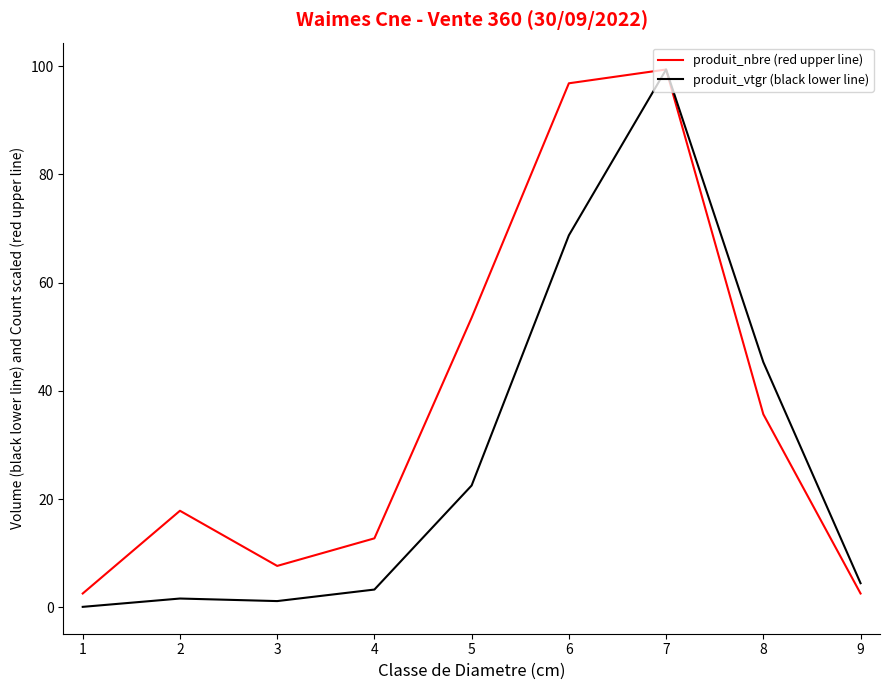

Is the value of produit_nbre (red upper line) at 5 greater than the value of produit_vtgr (black lower line) at 6?

No